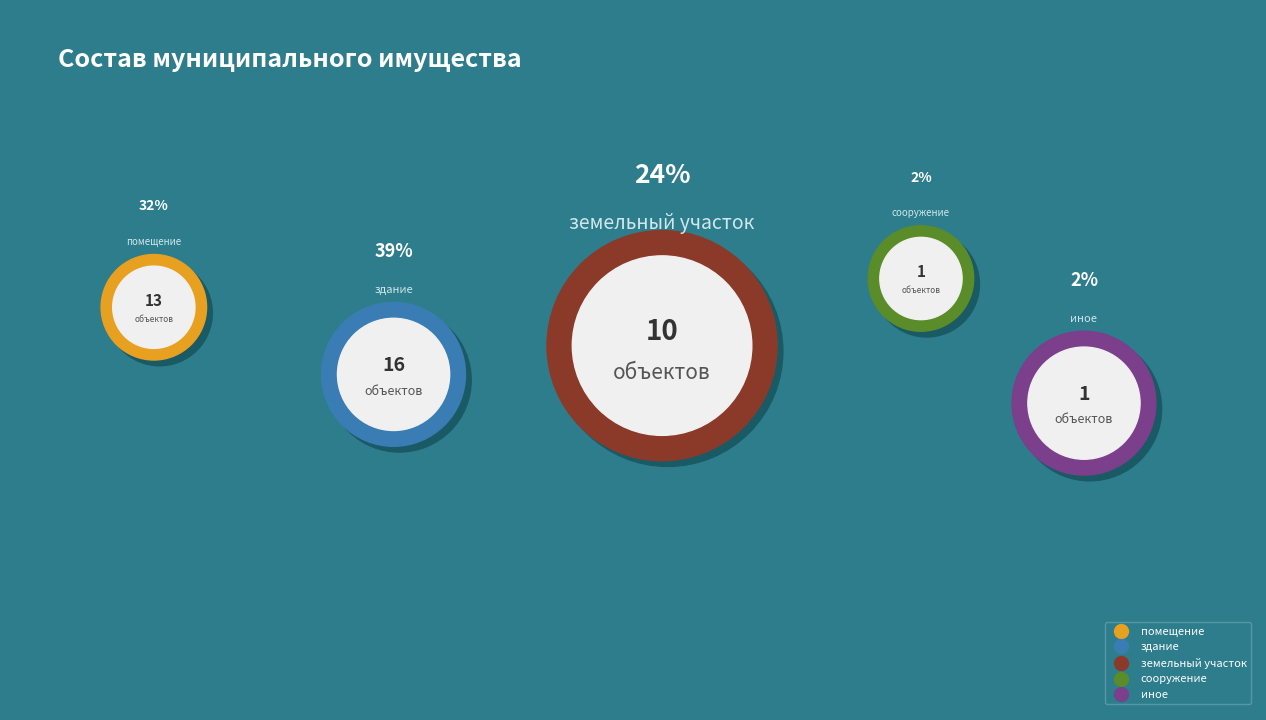

Does земельный участок account for over 50% of the chart?

No